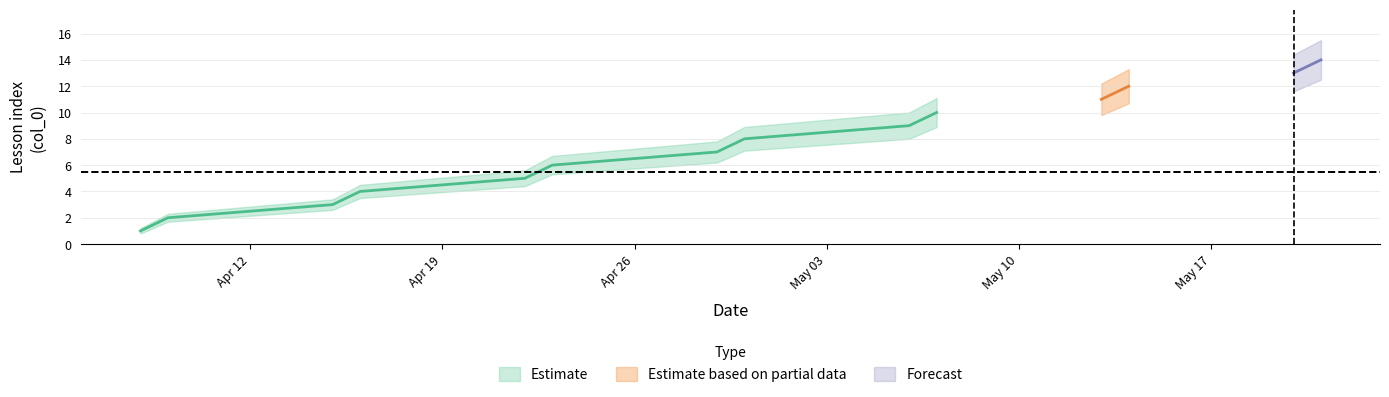

Is it true that Estimate equals 1.4 at 2021-04-08?

False